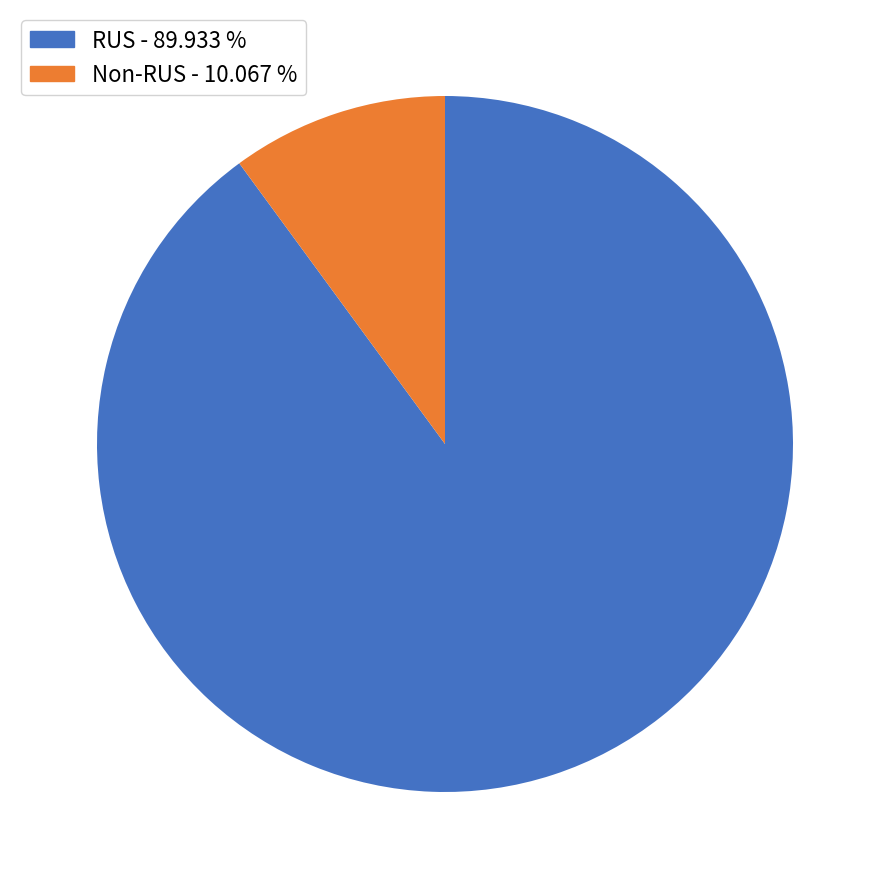

Does any single category account for the majority?

Yes